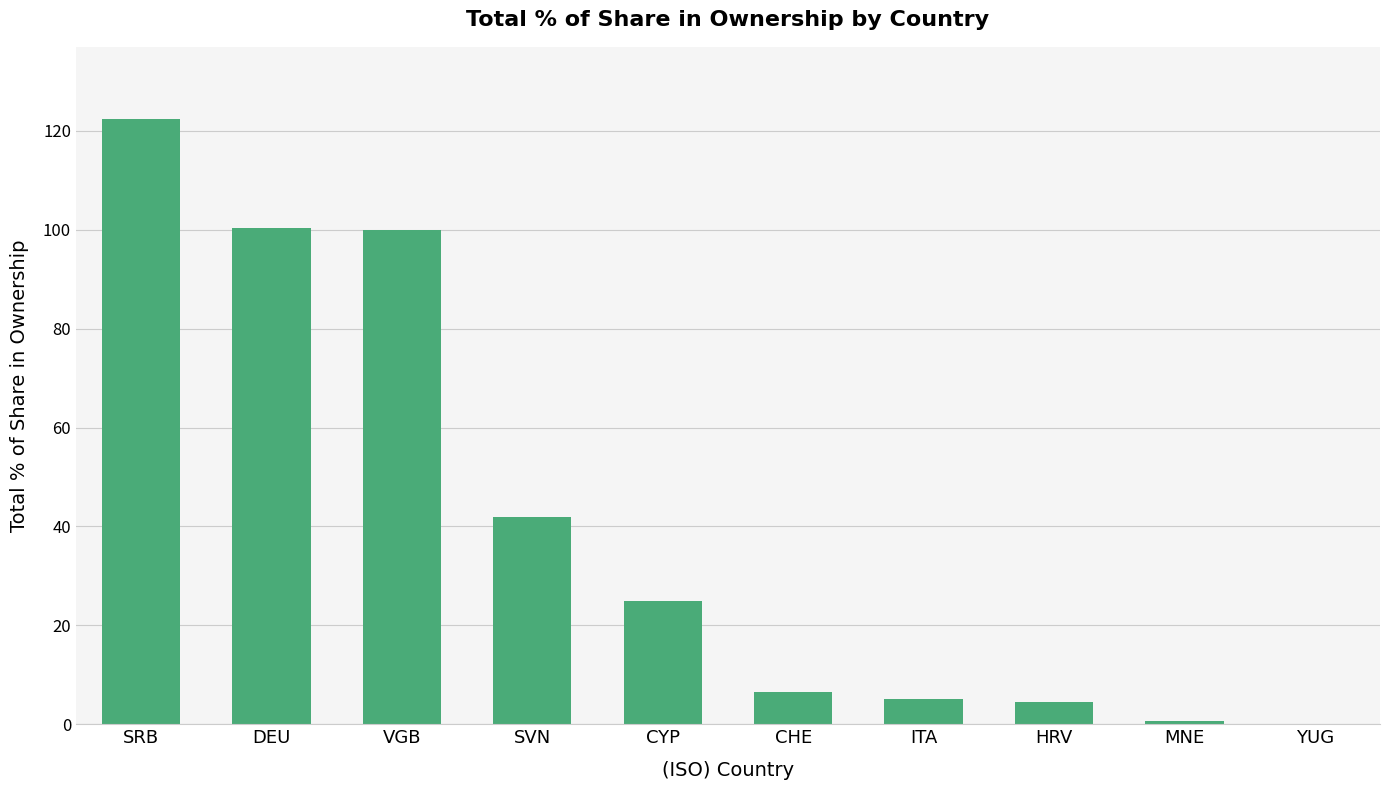

What is the greatest value displayed?

122.3